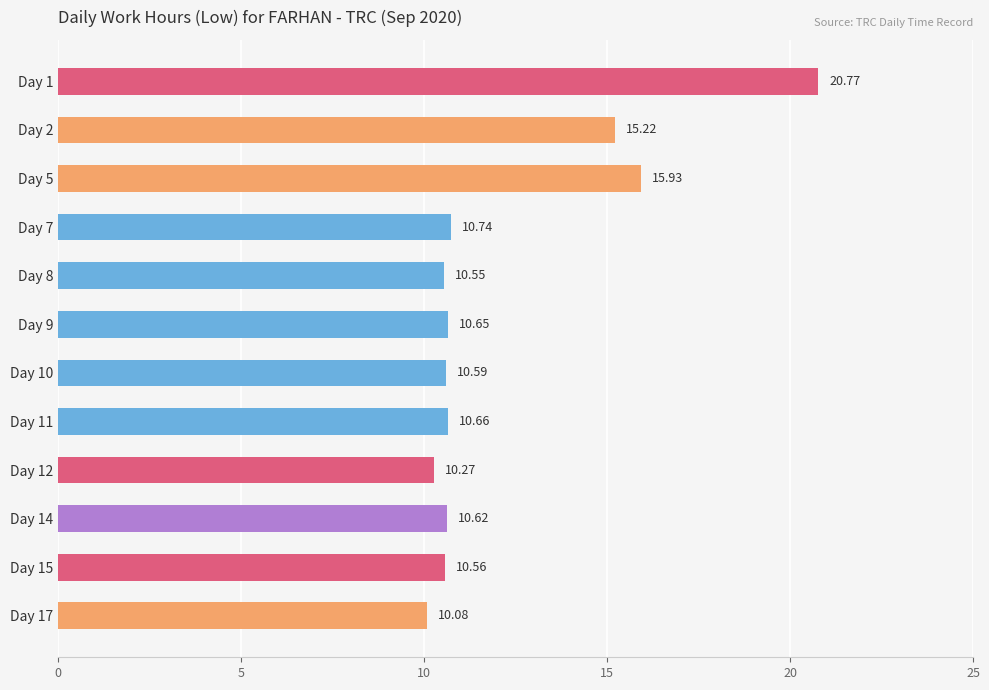

Which has a higher value, Day 8 or Day 10?

Day 10